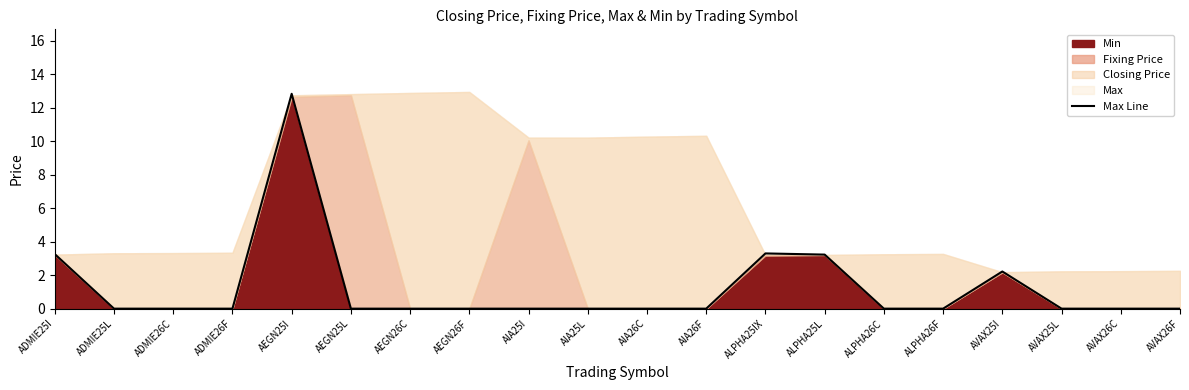

What is the label of the 5th point from the right?

ALPHA26F